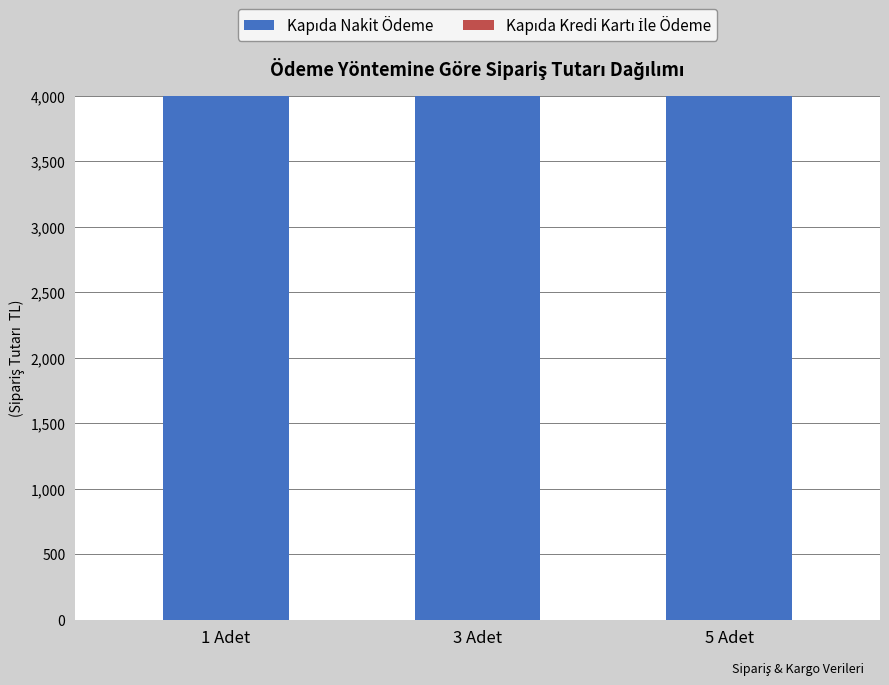

What is the smallest value displayed?

1596